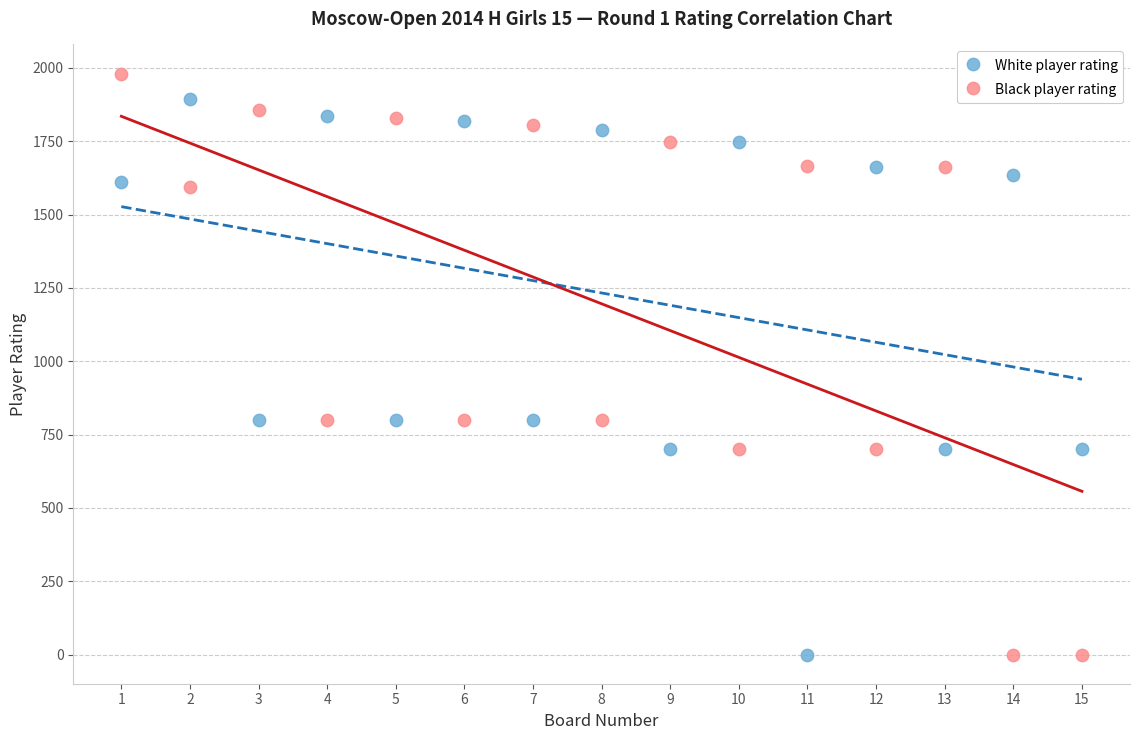

What is the X range (max minus min) for the scatter plot?

14